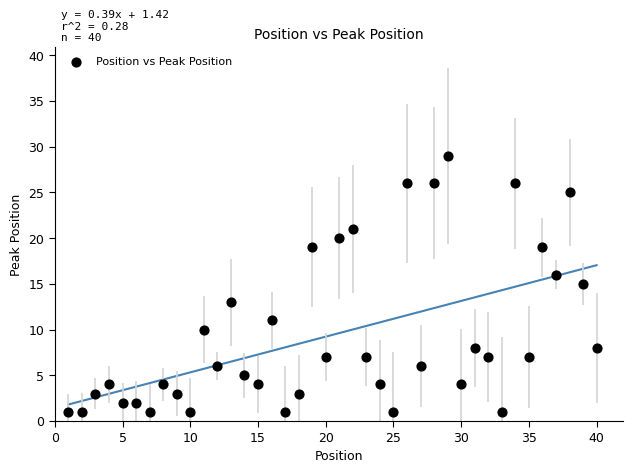

What is the range of X values (max minus min)?

39